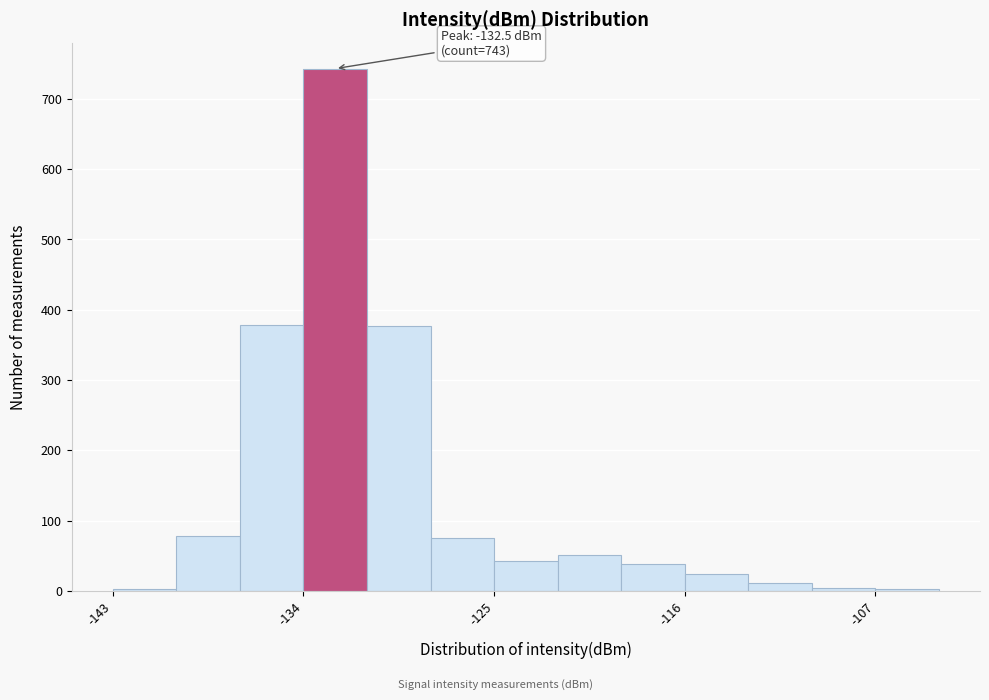

Read against the x-axis, roughly where is the centre of the tallest bar?

-132